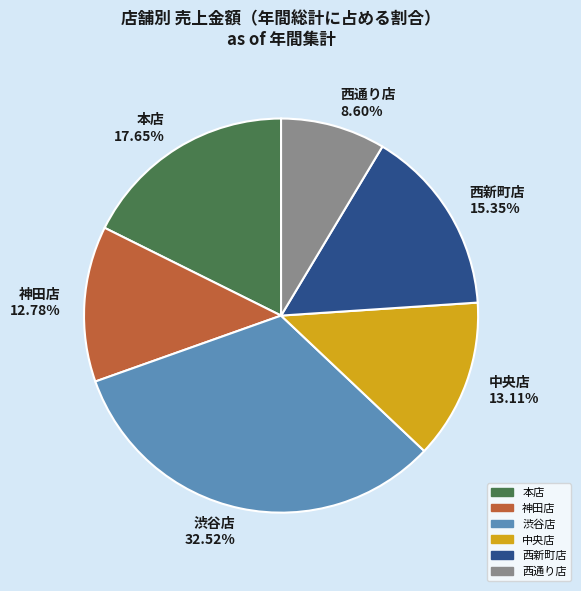

How many slices are in this pie chart?

6